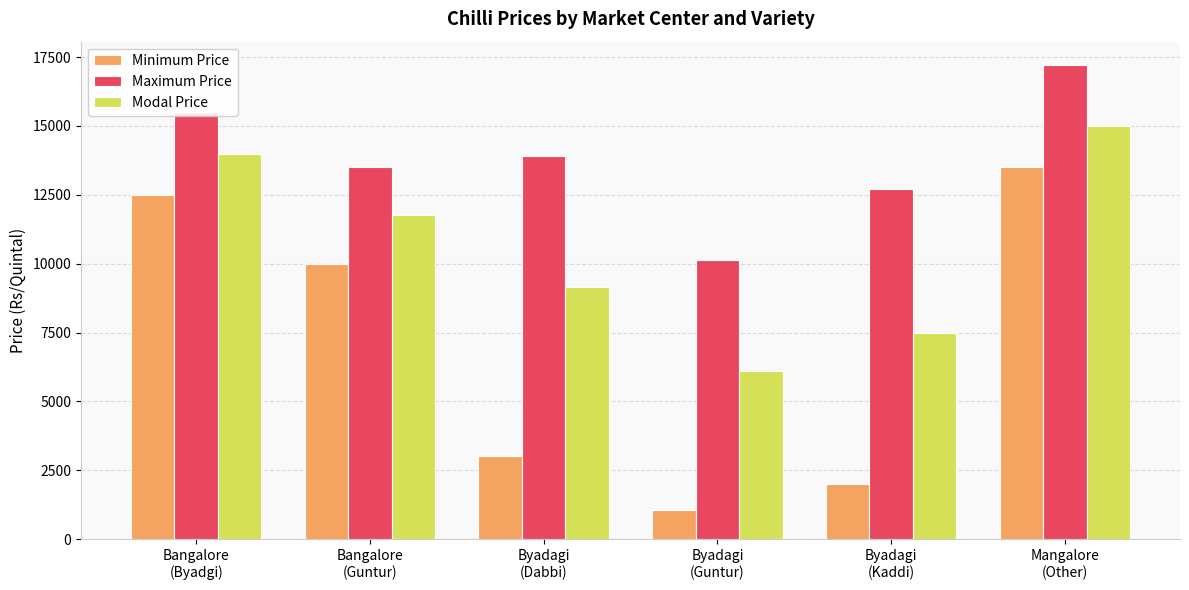

The Minimum Price series shows 3019 at Byadagi
(Dabbi). True or false?

True